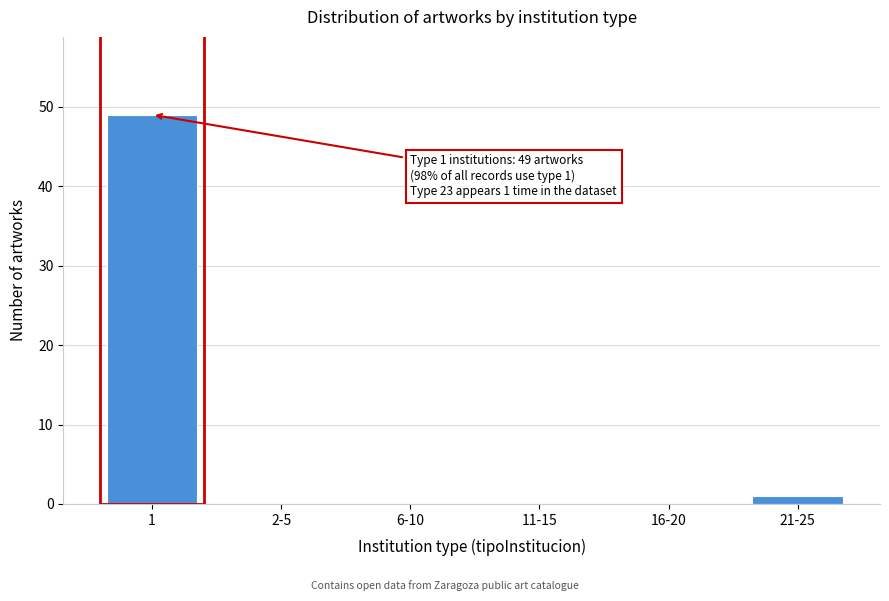

Reading left to right, list all the values displayed in this chart.

1=49	2-5=0	6-10=0	11-15=0	16-20=0	21-25=1